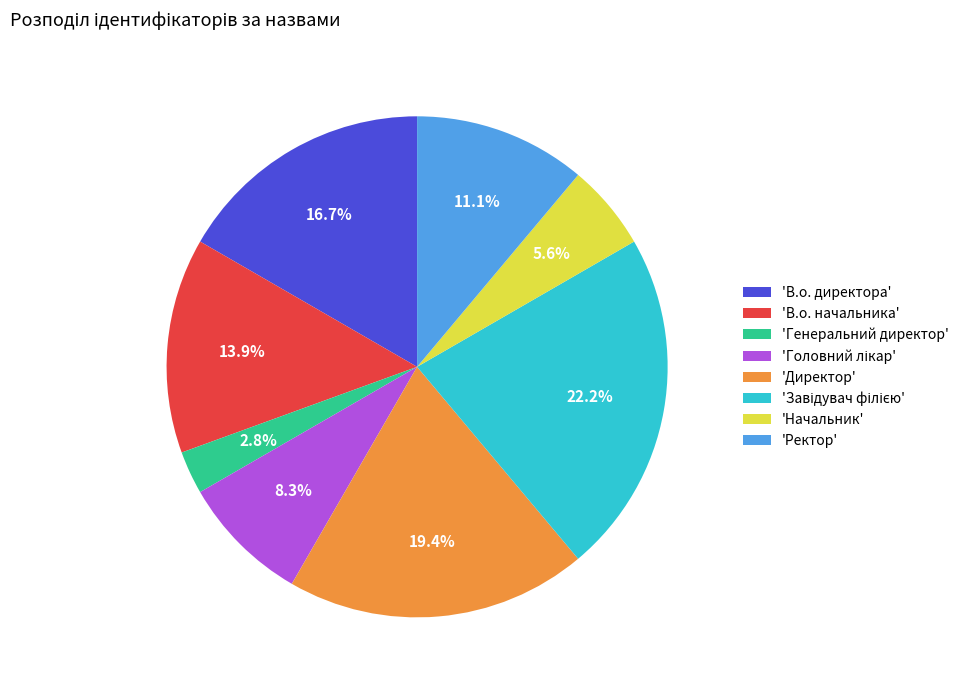

What portion of the pie excludes 'Ректор'?

88.9%